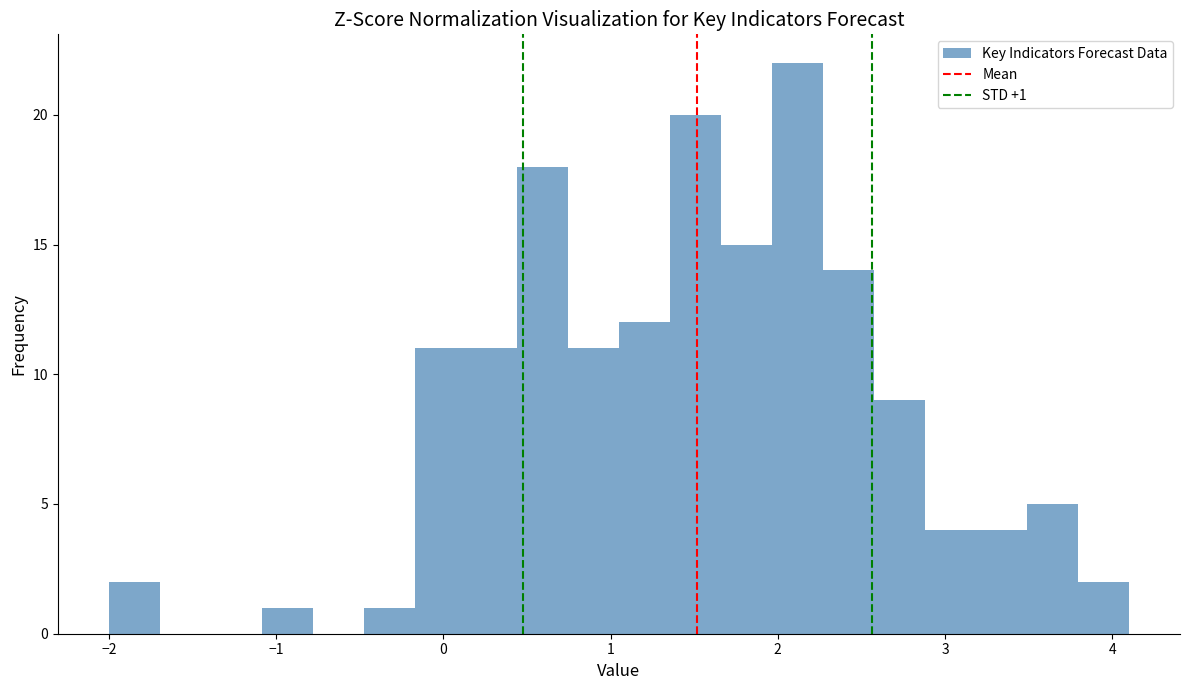

Read against the x-axis, roughly where is the centre of the tallest bar?

2.1